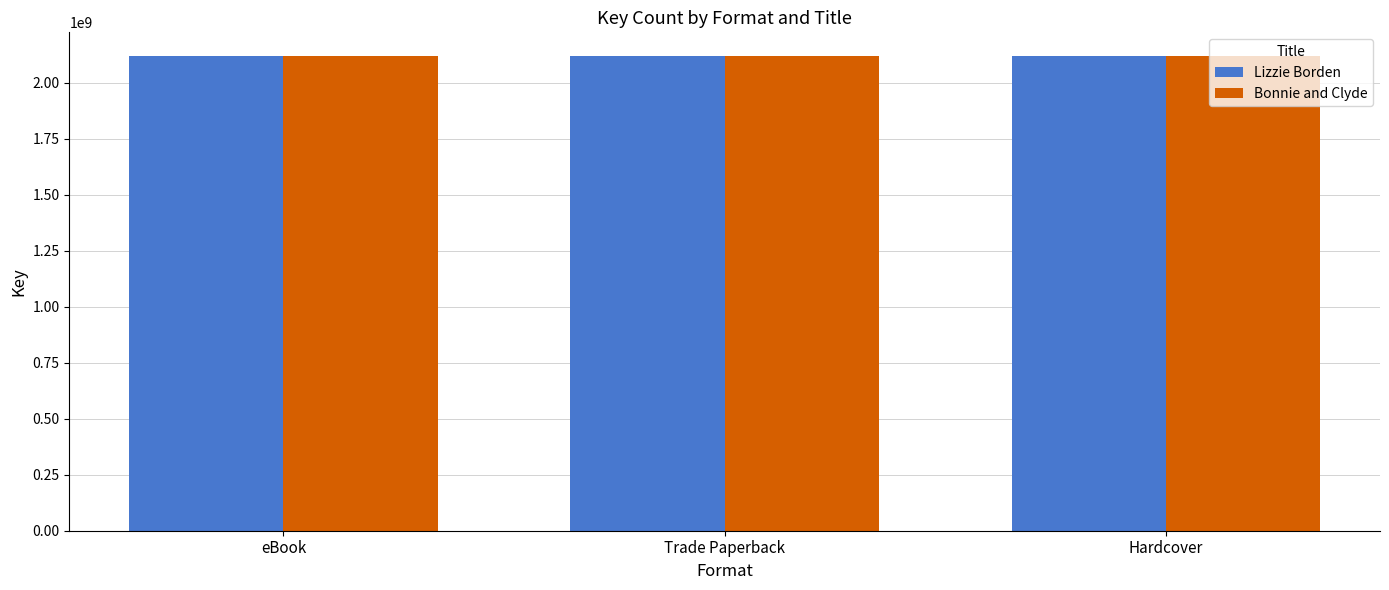

How many series are shown in this chart?

2